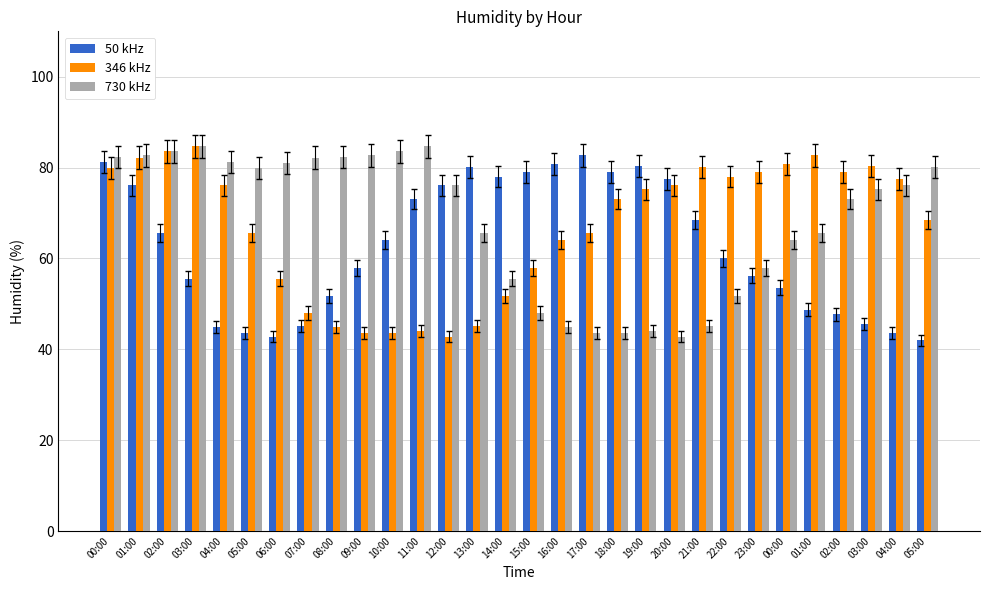

Which series has the widest spread of values?

346 kHz